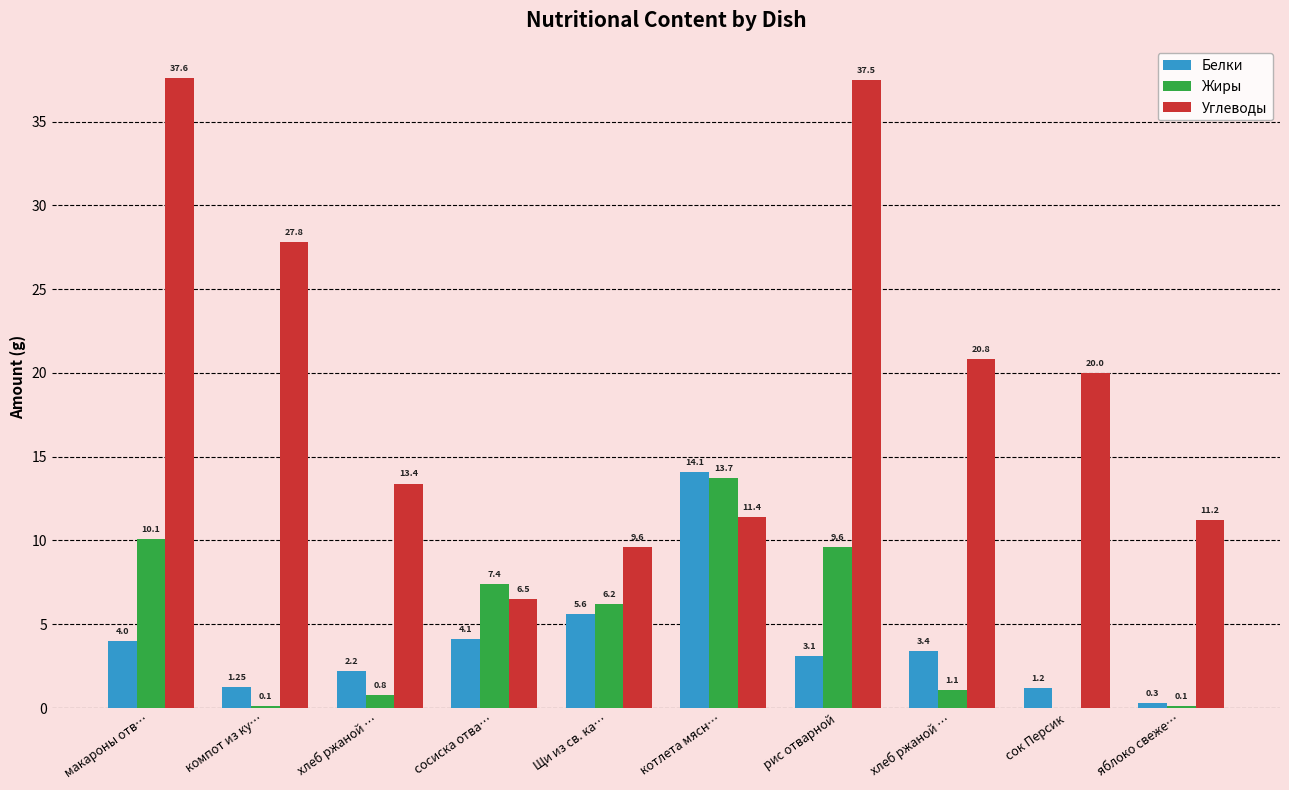

What is the difference between the second highest and second lowest values in the Углеводы series?

27.9